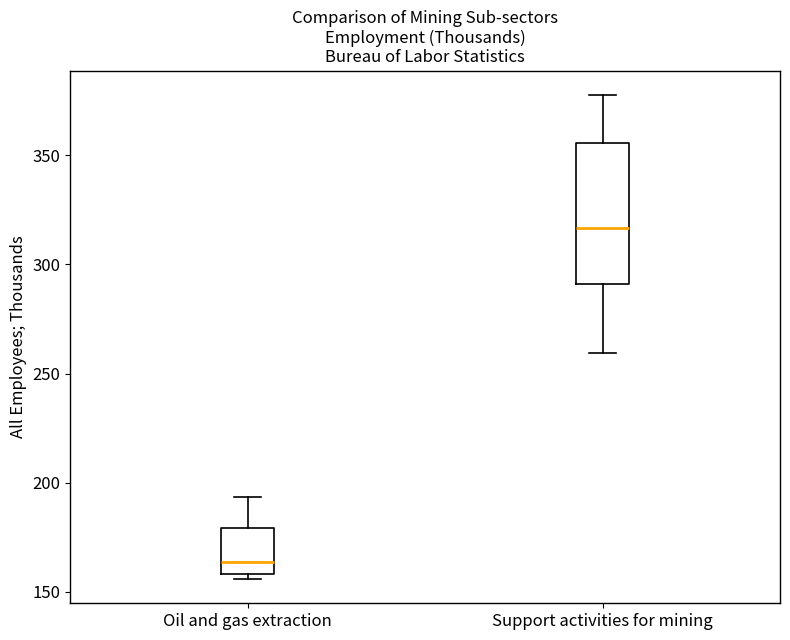

Reading left to right, read every box against the y-axis: the position of its median line, the range the box covers, and the ends of its whiskers. The values are not printed on the chart, so give them approximately, as read against the axis.

Oil and gas extraction: median 165, box 160 to 180, whiskers 155 to 195
Support activities for mining: median 315, box 290 to 355, whiskers 260 to 380